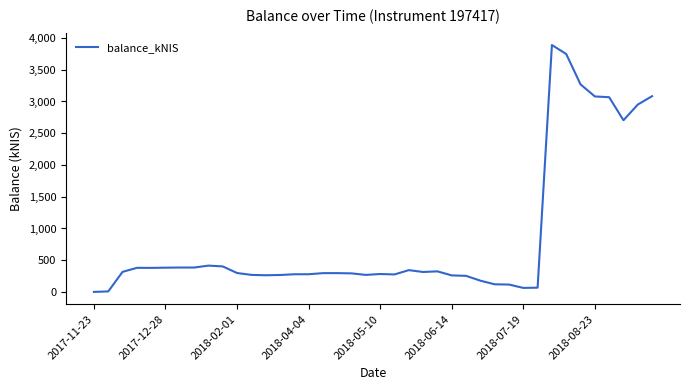

What is the greatest value displayed?

3889.0